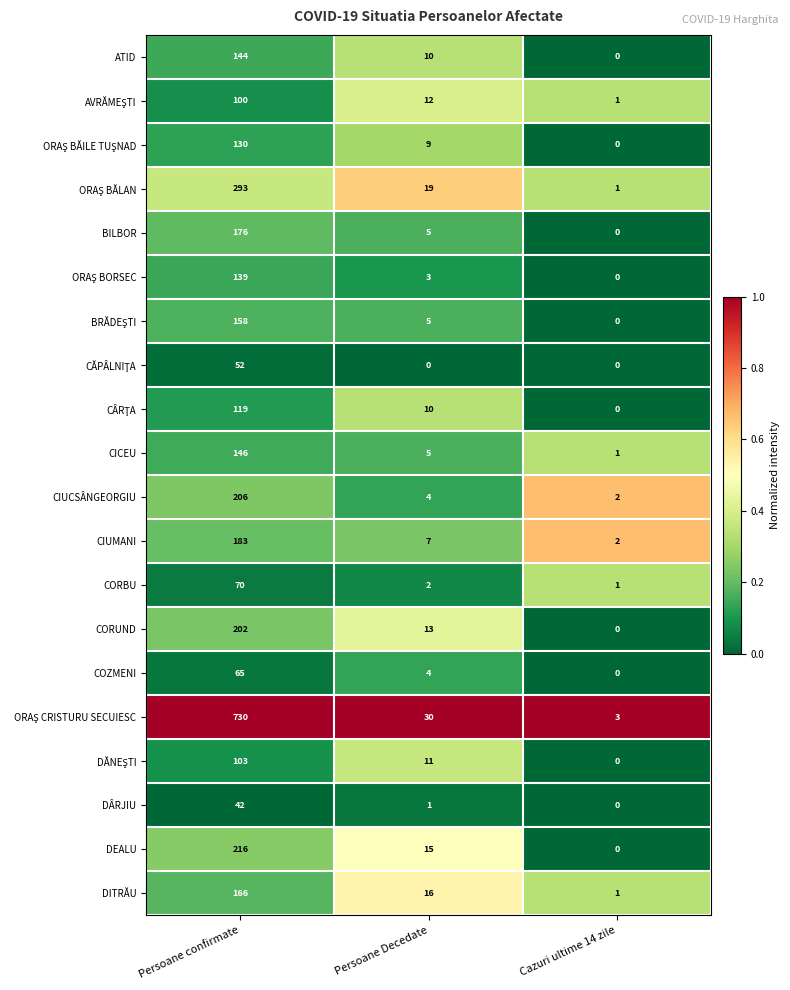

What is the sum of the DEALU values at Persoane confirmate and Persoane Decedate?

231